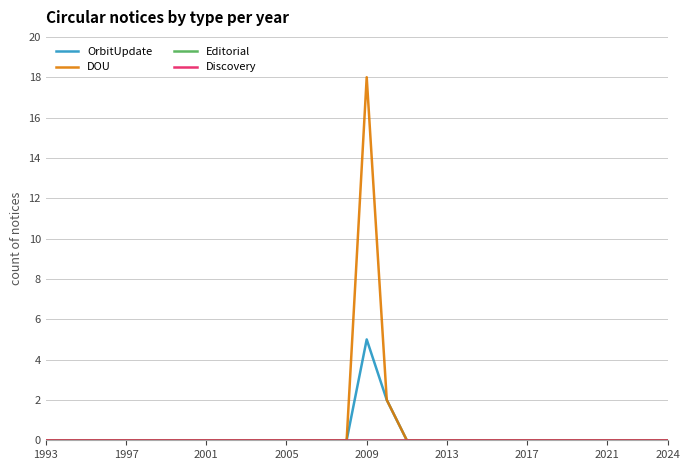

Is this an area chart (filled region under the line)?

No